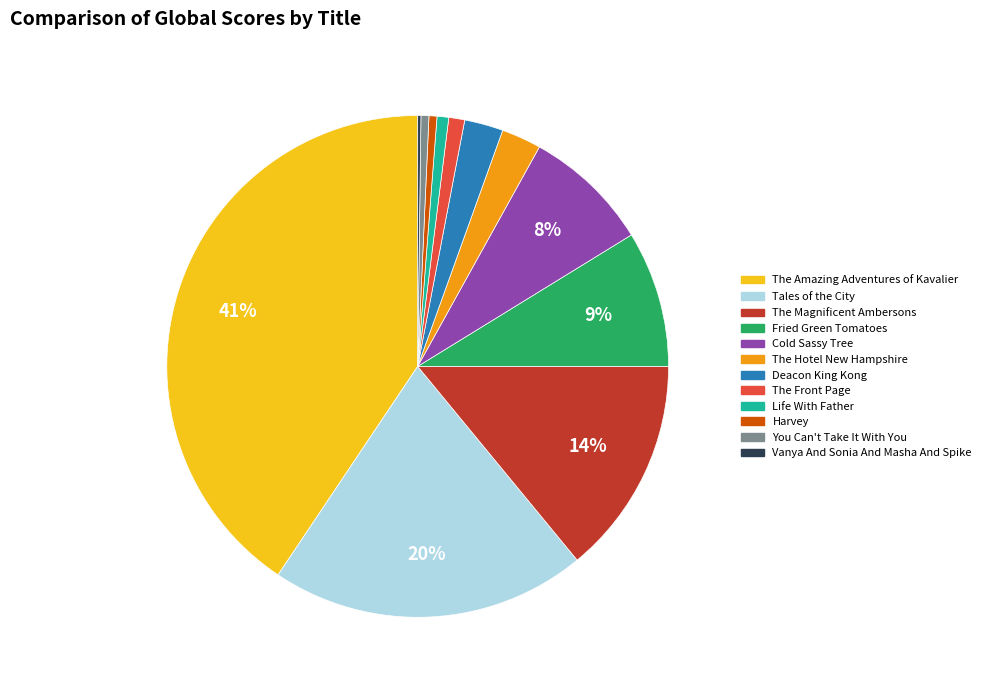

To the nearest percent, what portion does Life With Father represent?

1%